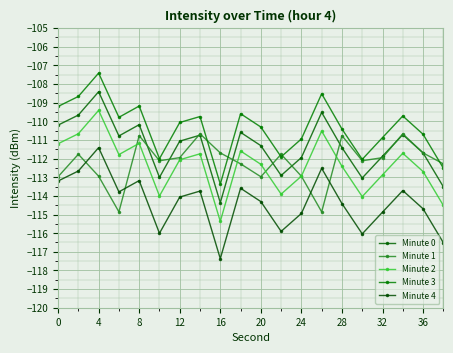

How many categories are shown in the chart?

20